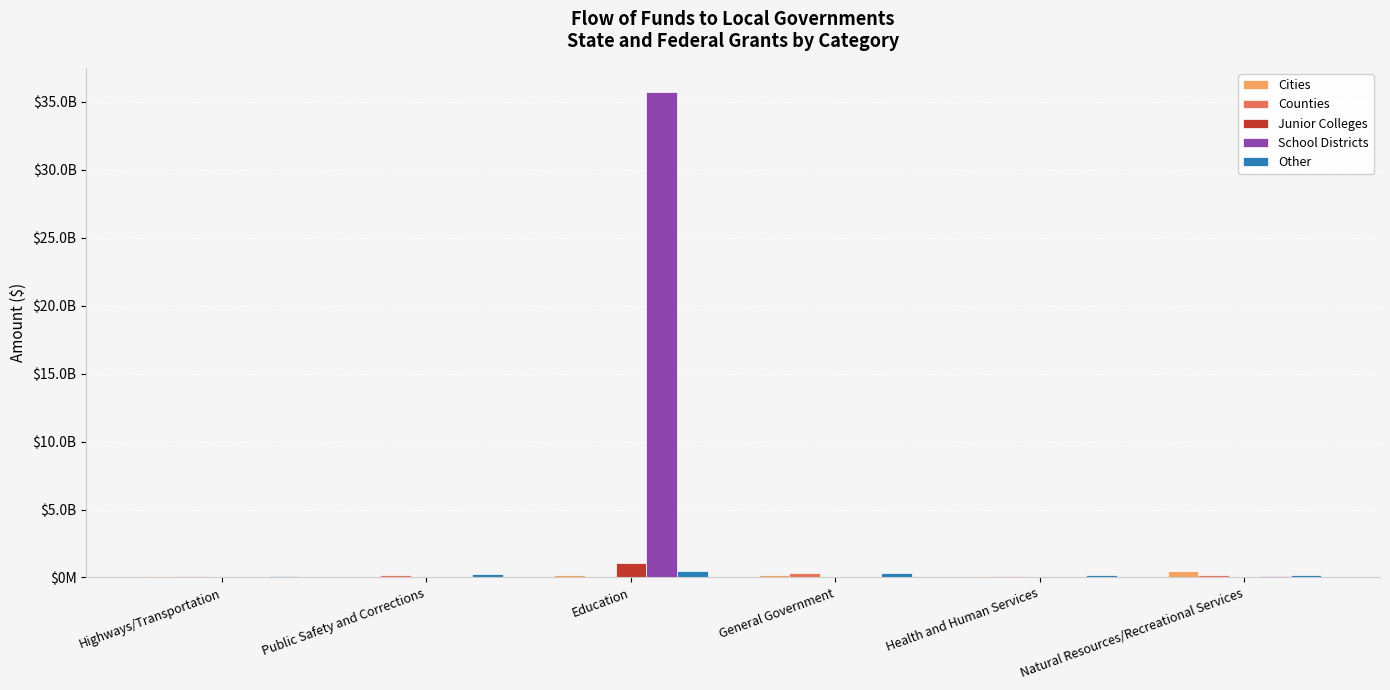

Are the bars horizontal?

No